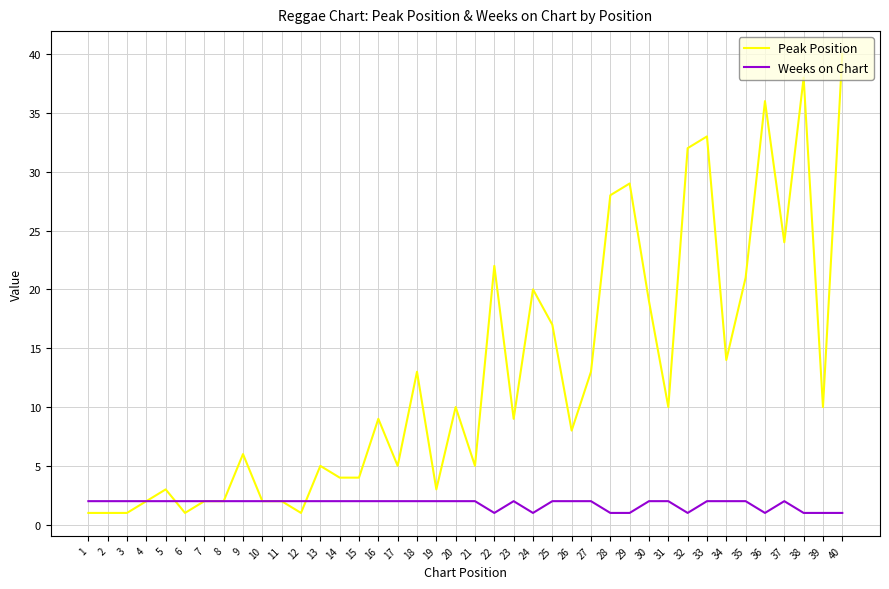

What is the average value of the Weeks on Chart series?

2